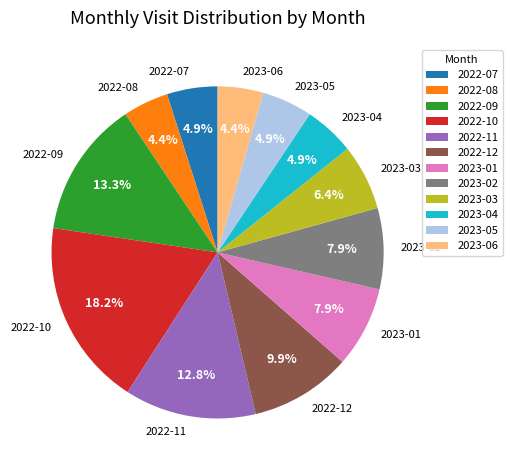

What is the largest slice in the pie chart?

2022-10